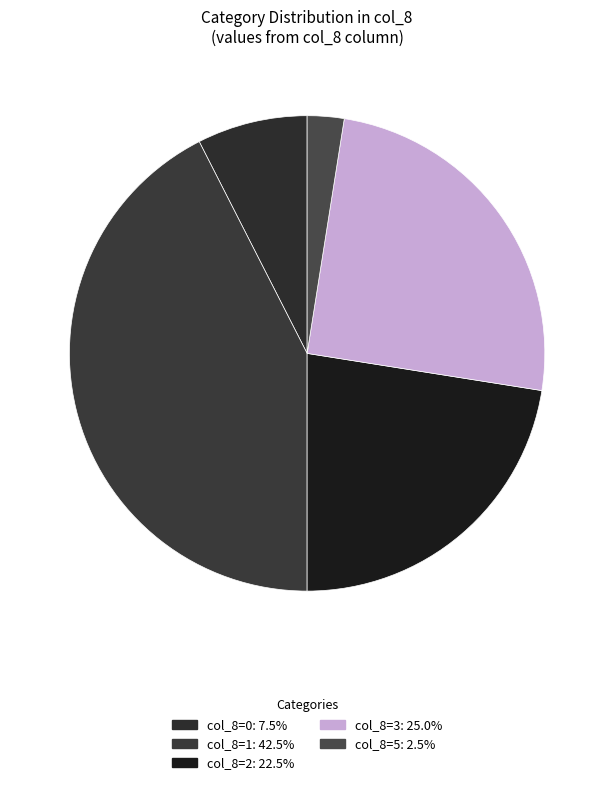

Count the number of slices in the pie.

5